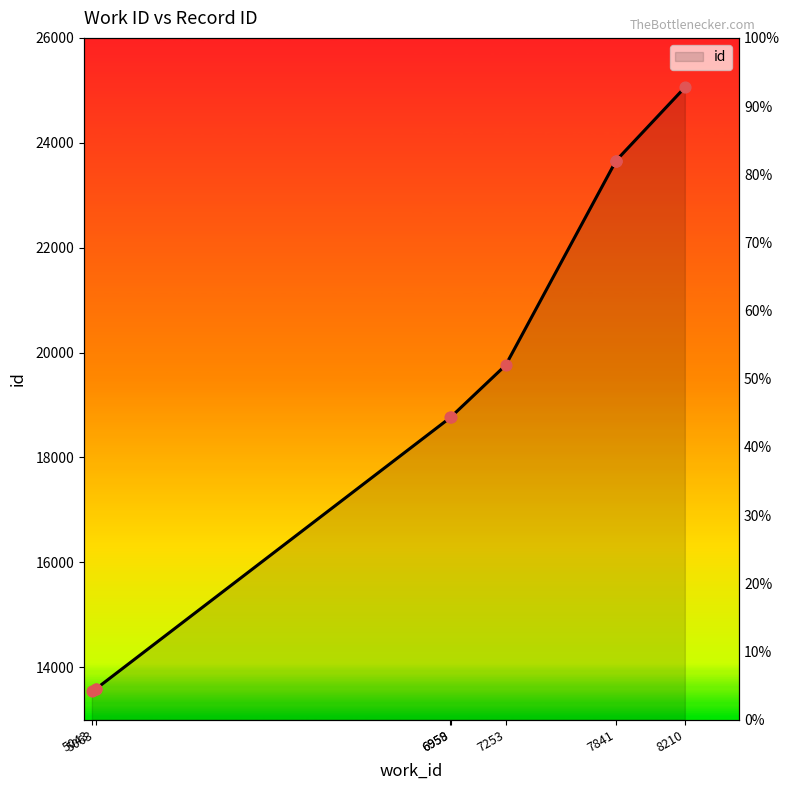

What is the change in value from 5063 to 7841?

+10071